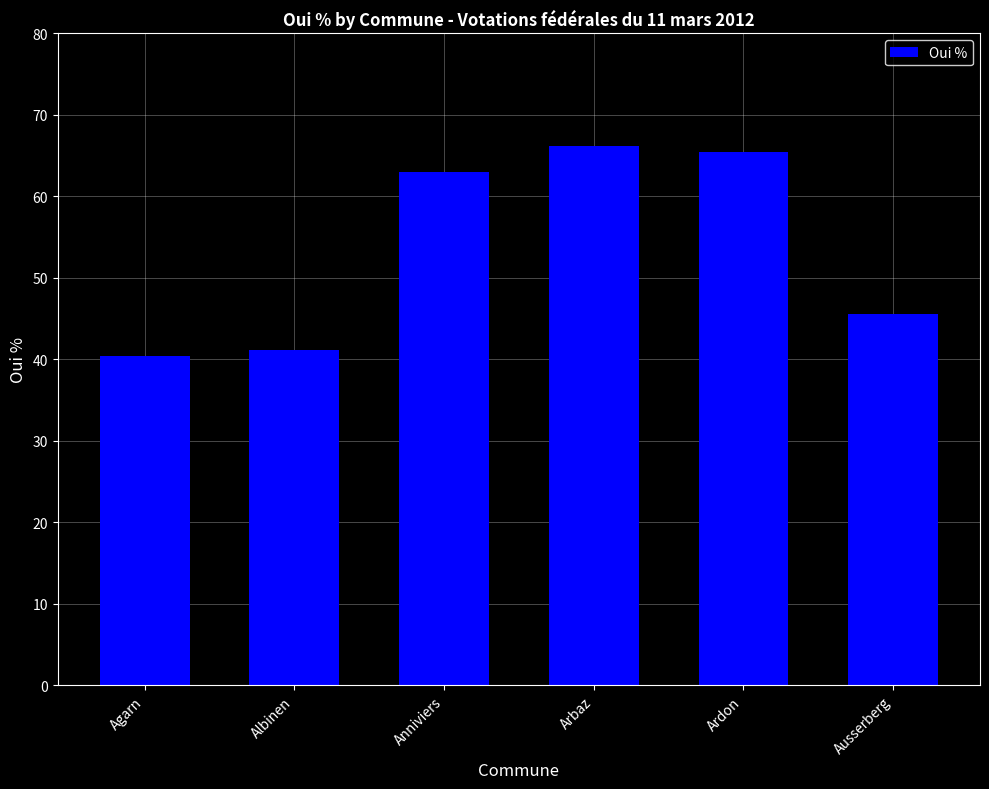

Which category has the lowest value across all series?

Agarn